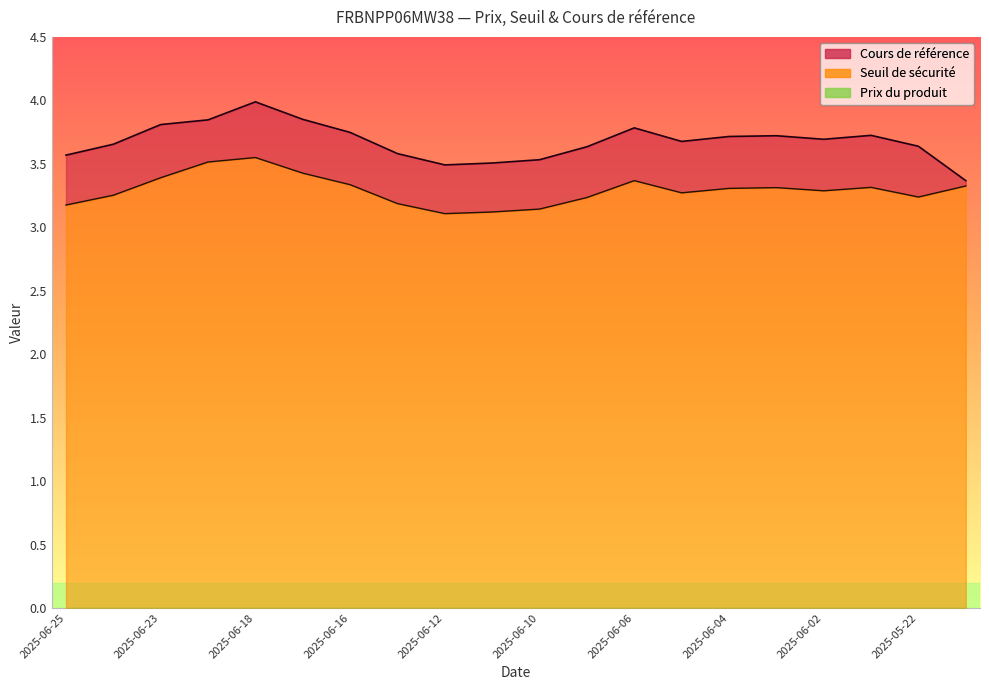

Reading right to left, list all the values displayed in this chart.

Cours de référence: 2025-05-21=3.4	2025-05-22=3.6	2025-05-23=3.7	2025-06-02=3.7	2025-06-03=3.7	2025-06-04=3.7	2025-06-05=3.7	2025-06-06=3.8	2025-06-09=3.6	2025-06-10=3.5	2025-06-11=3.5	2025-06-12=3.5	2025-06-13=3.6	2025-06-16=3.7	2025-06-17=3.9	2025-06-18=4.0	2025-06-20=3.8	2025-06-23=3.8	2025-06-24=3.7	2025-06-25=3.6
Seuil de sécurité: 2025-05-21=3.3	2025-05-22=3.2	2025-05-23=3.3	2025-06-02=3.3	2025-06-03=3.3	2025-06-04=3.3	2025-06-05=3.3	2025-06-06=3.4	2025-06-09=3.2	2025-06-10=3.1	2025-06-11=3.1	2025-06-12=3.1	2025-06-13=3.2	2025-06-16=3.3	2025-06-17=3.4	2025-06-18=3.5	2025-06-20=3.5	2025-06-23=3.4	2025-06-24=3.3	2025-06-25=3.2